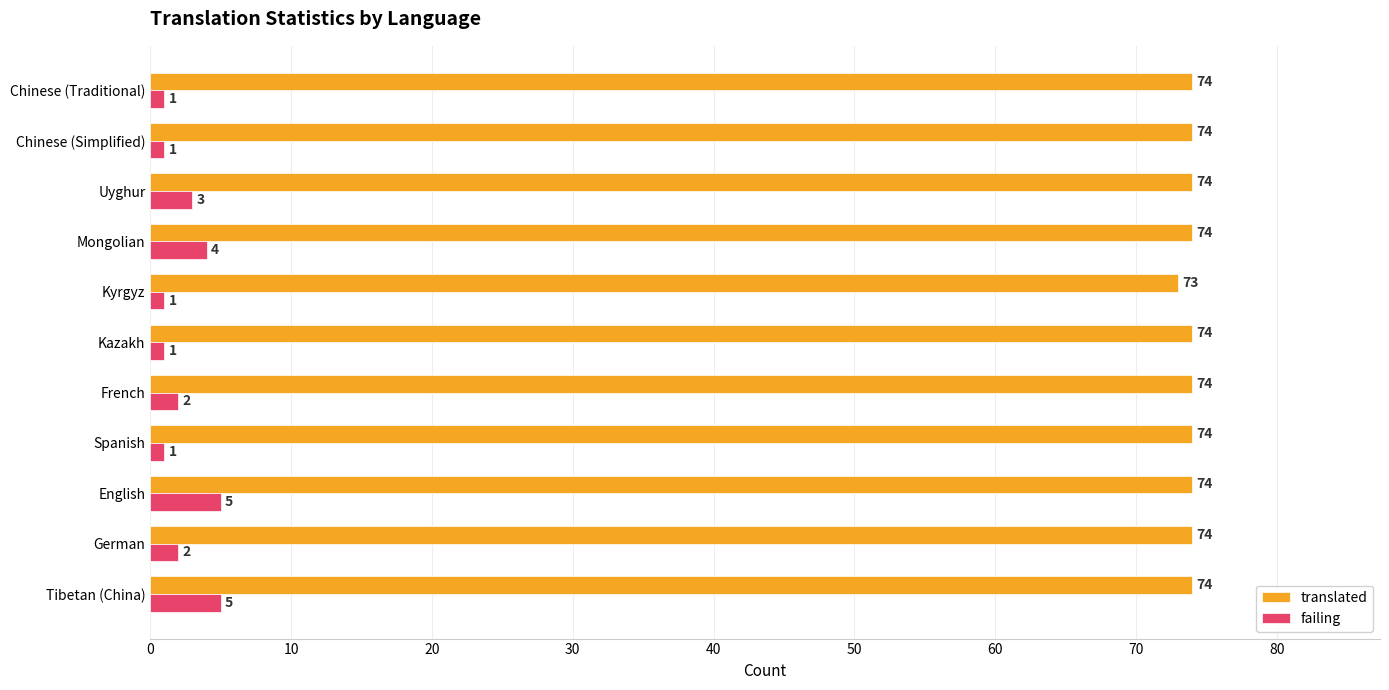

Which series has the largest total across all categories?

translated